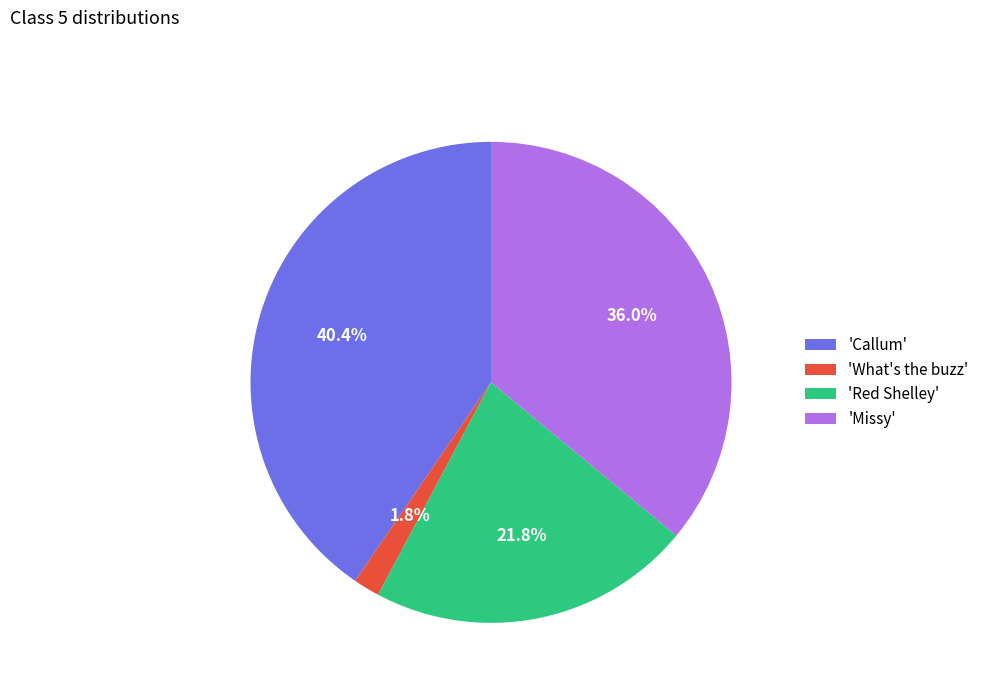

Which slice is the smallest?

'What's the buzz'